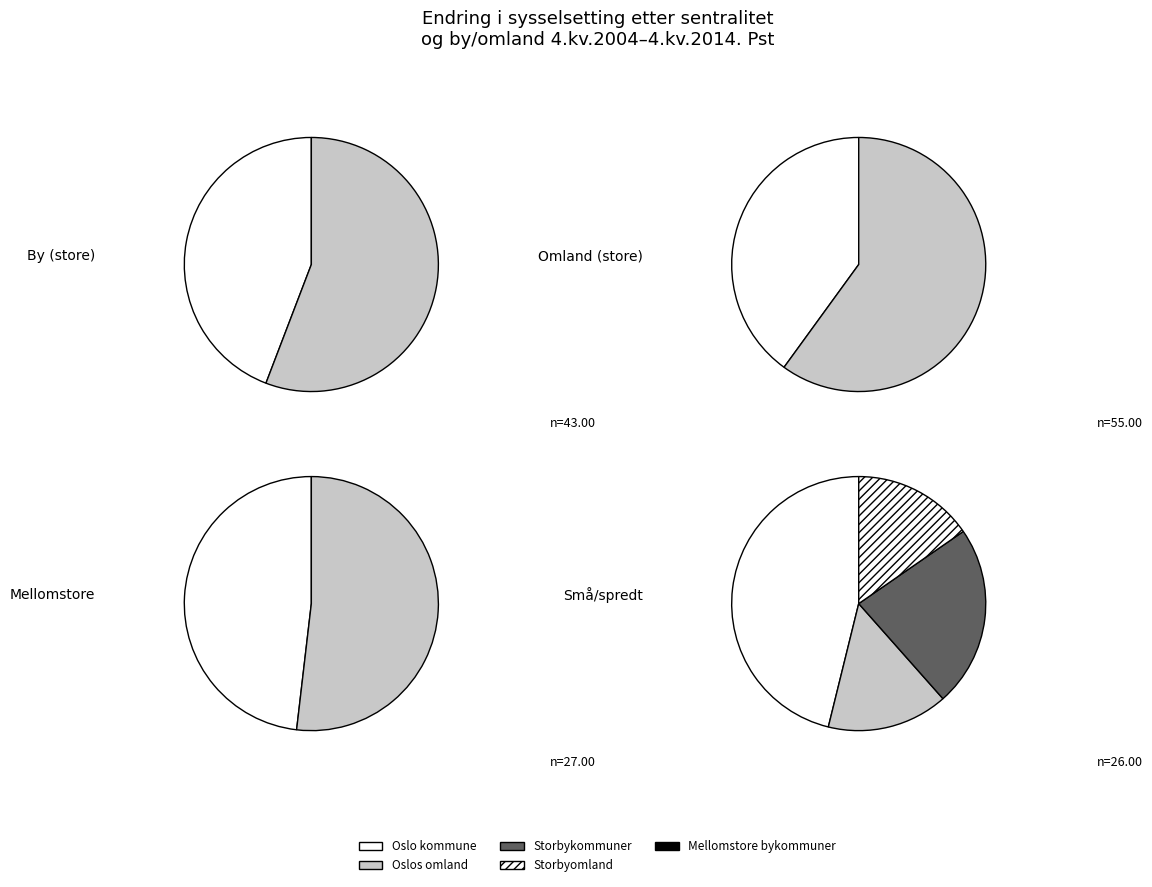

The Omland småby slice represents 14% of the pie. True or false?

False